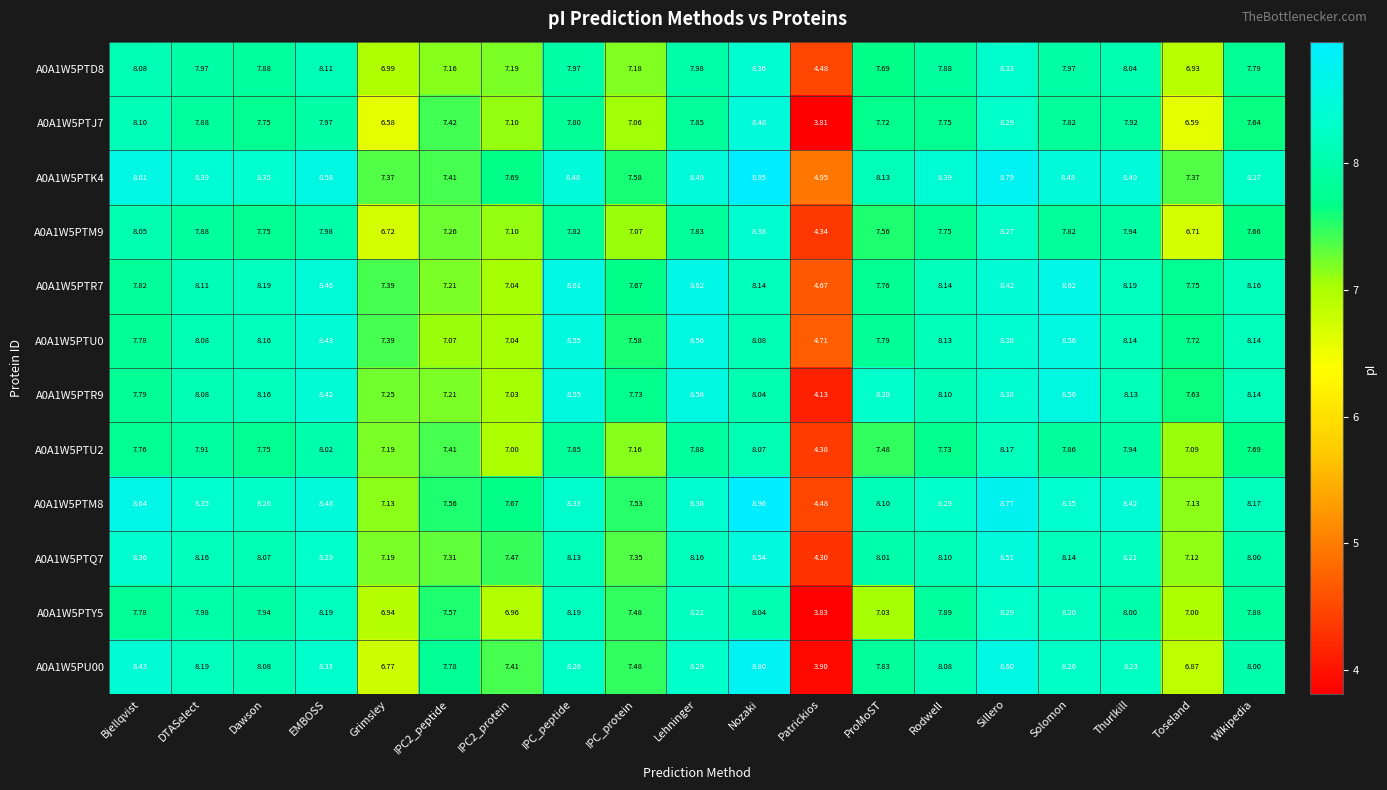

Where does the A0A1W5PTK4 series first go above 8?

Bjellqvist